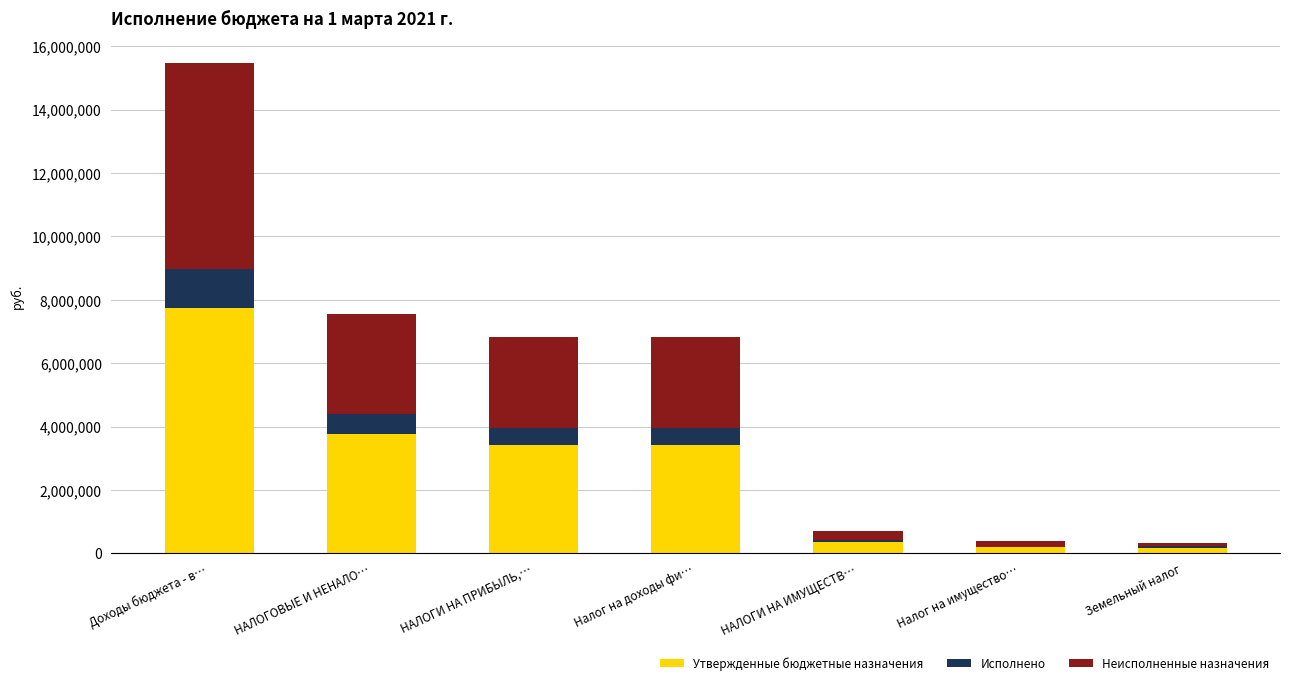

What is the sum of the Утвержденные бюджетные назначения values at Налог на имущество… and Земельный налог?

354600.0